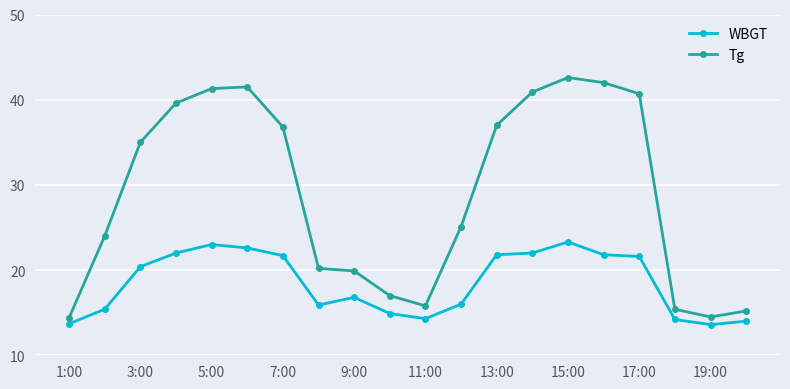

True or false: WBGT and Tg cross at least once.

False